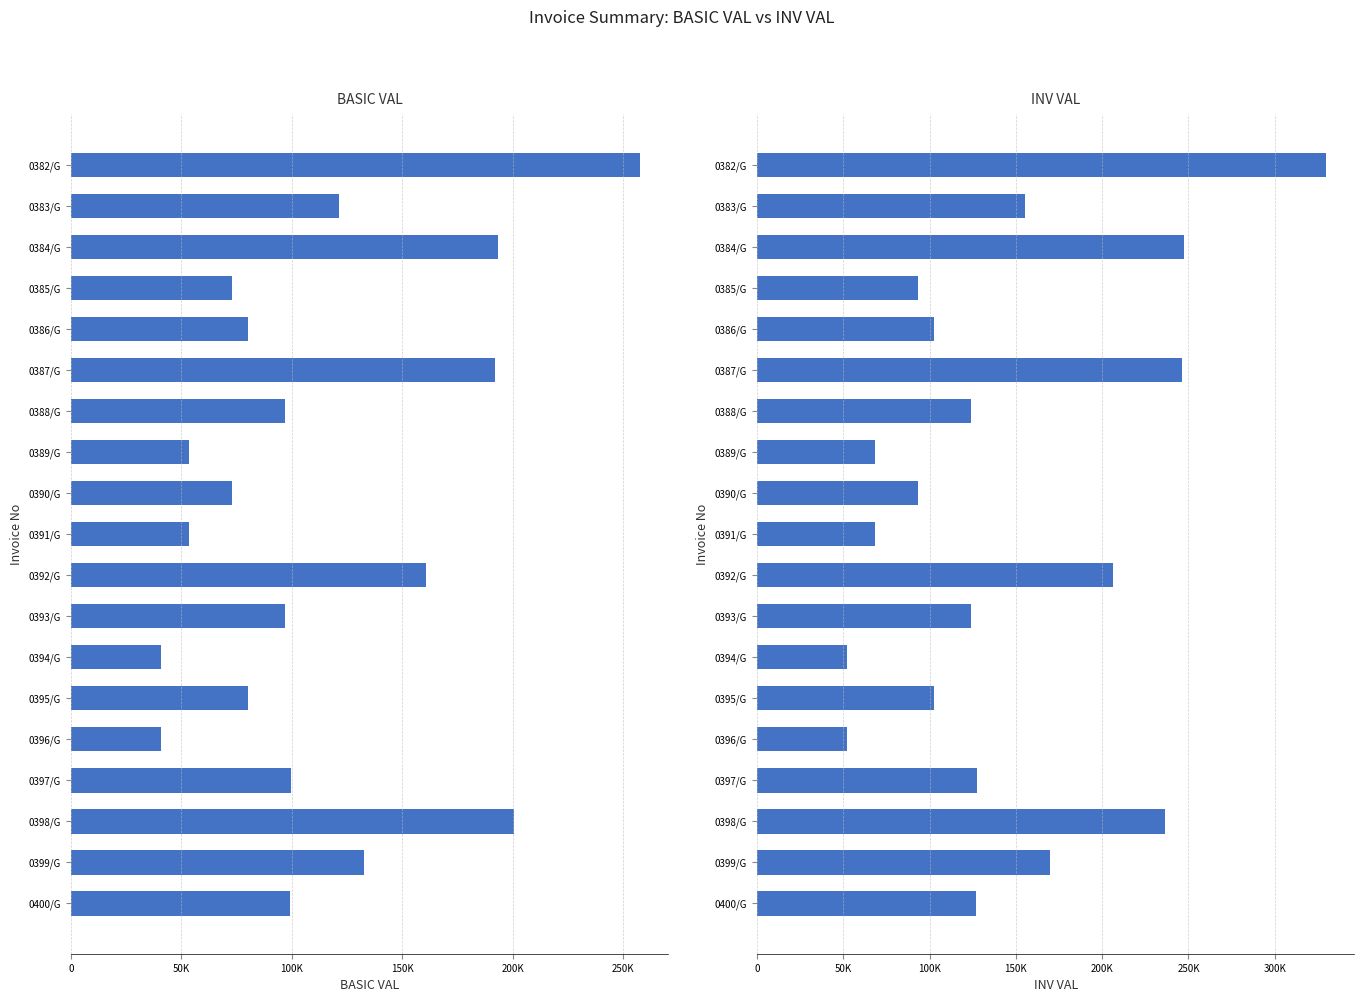

What is the spread (max minus min) of values at 0394/G?

11436.4